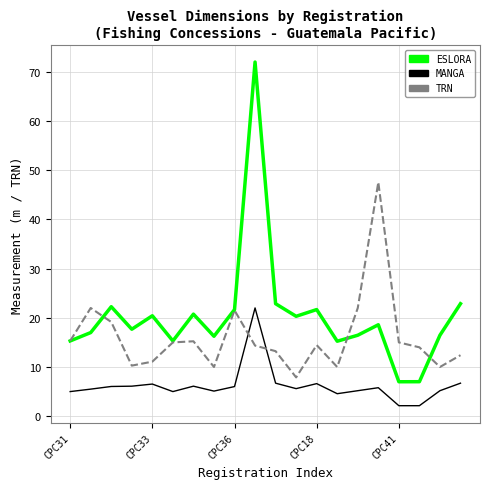

How many categories are shown in the chart?

20